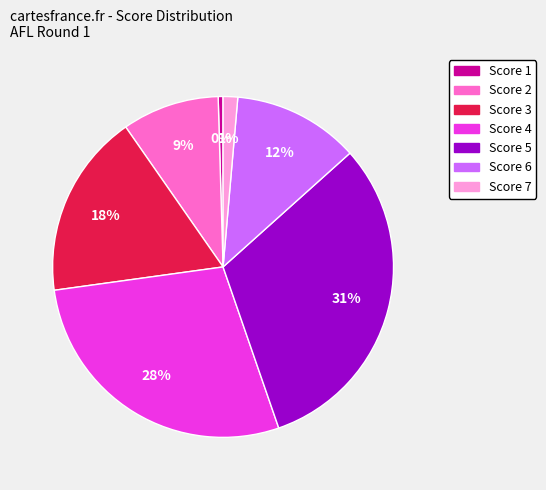

To the nearest percent, what is the average slice percentage?

14%